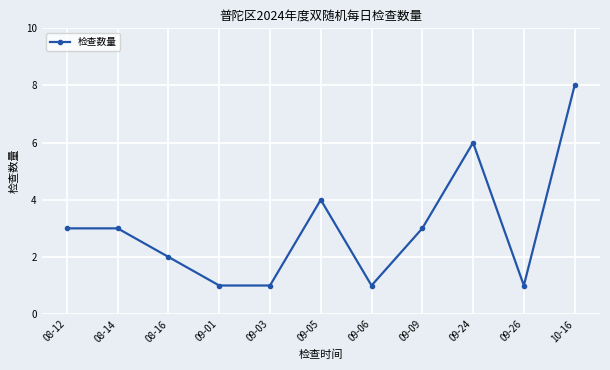

What is the label of the 3rd point from the right?

09-24